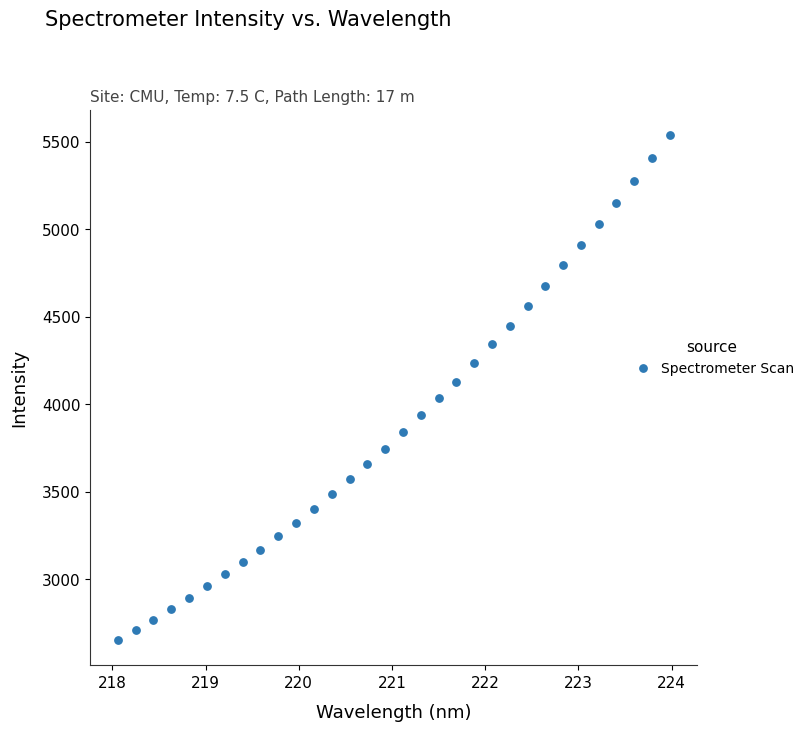

What is the range of X values (max minus min)?

5.9